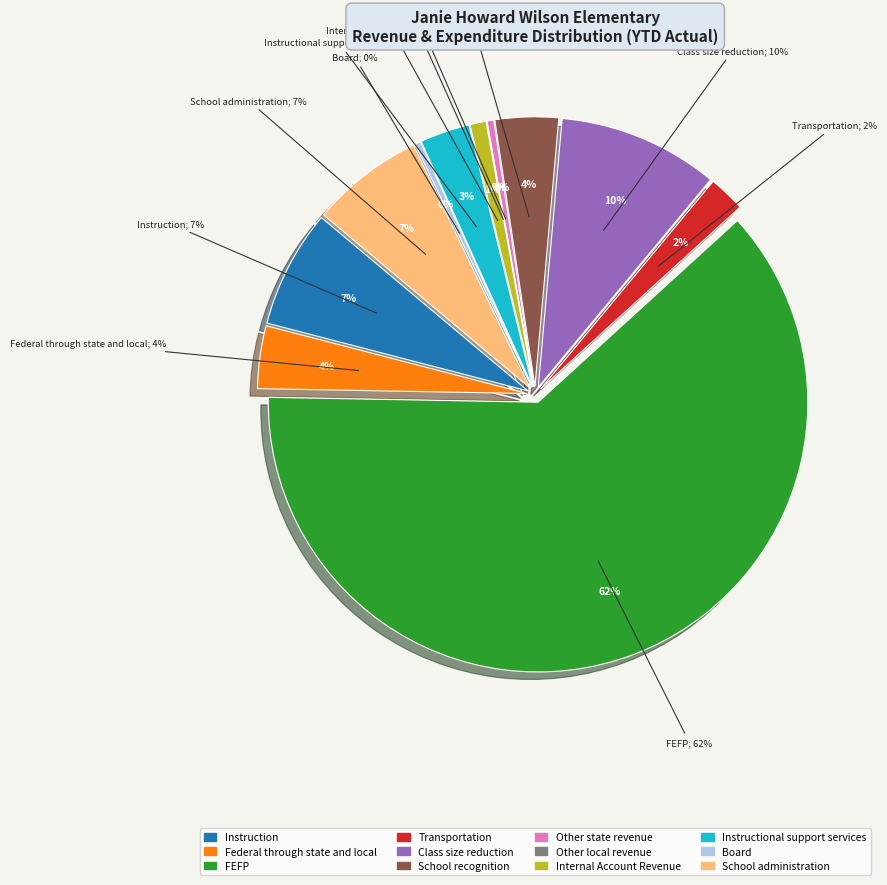

Does any single category account for the majority?

Yes